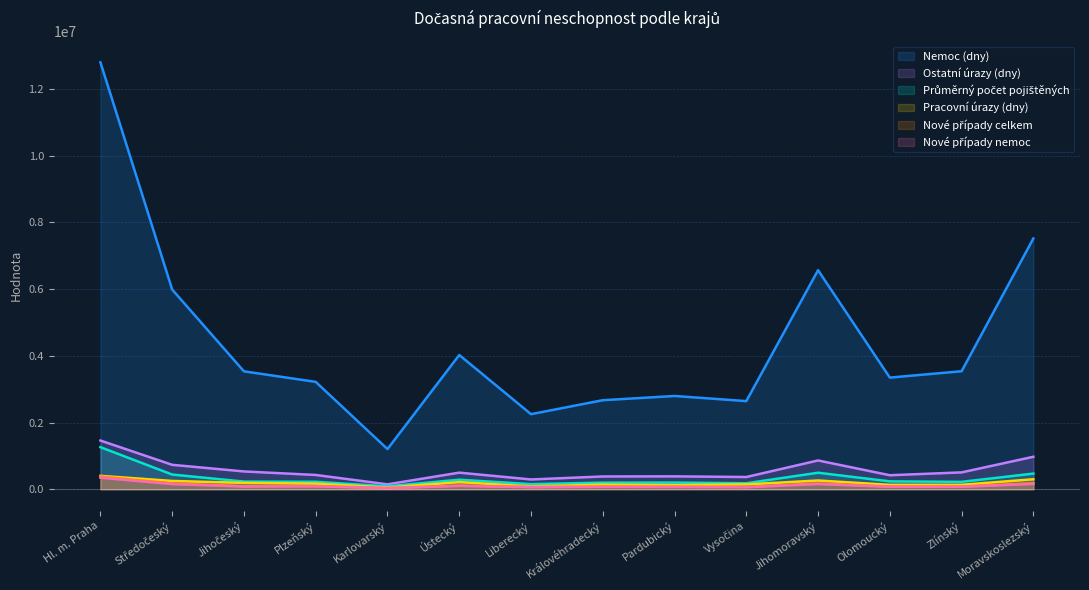

True or false: Pracovní úrazy (dny) and Nové případy nemoc cross at least once.

False